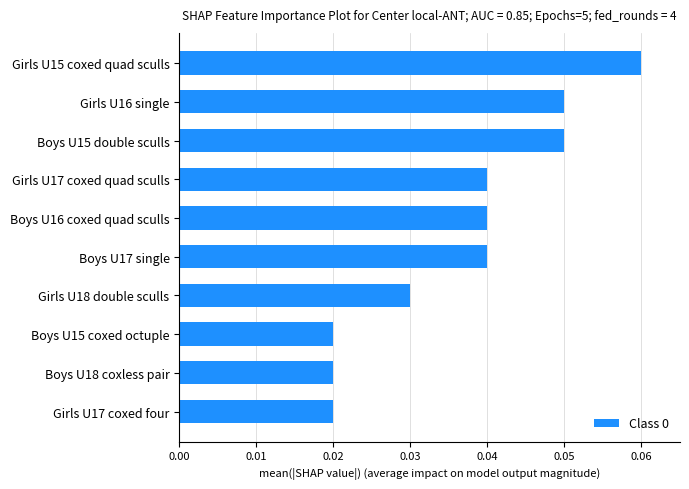

How many values are between 0 and 1?

10